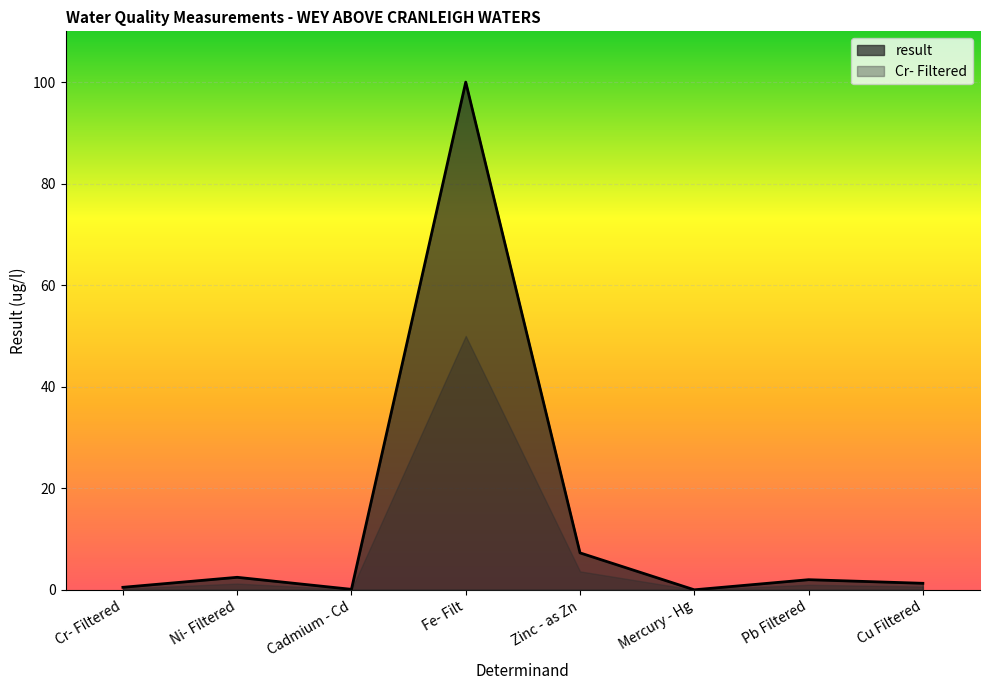

Rank the categories by value from highest to lowest.

Fe- Filt, Zinc - as Zn, Ni- Filtered, Pb Filtered, Cu Filtered, Cr- Filtered, Cadmium - Cd, Mercury - Hg